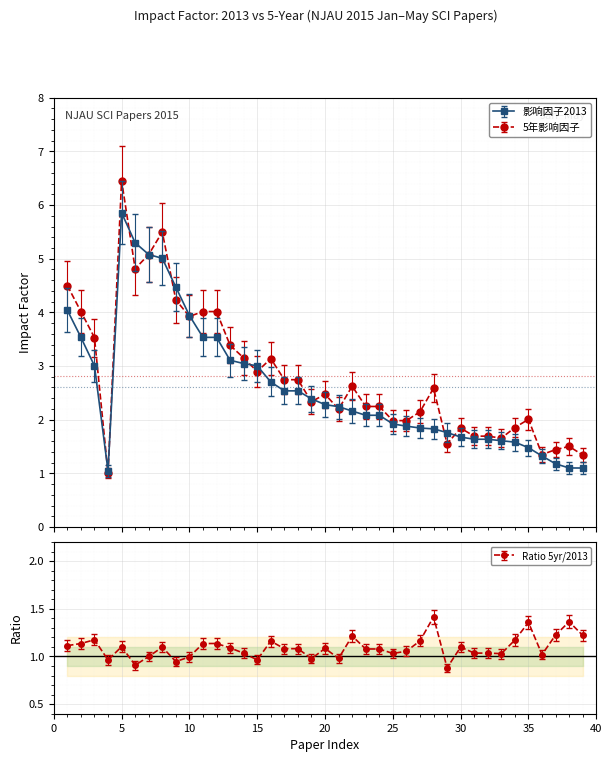

How many interior local peaks does the 影响因子2013 series have?

1